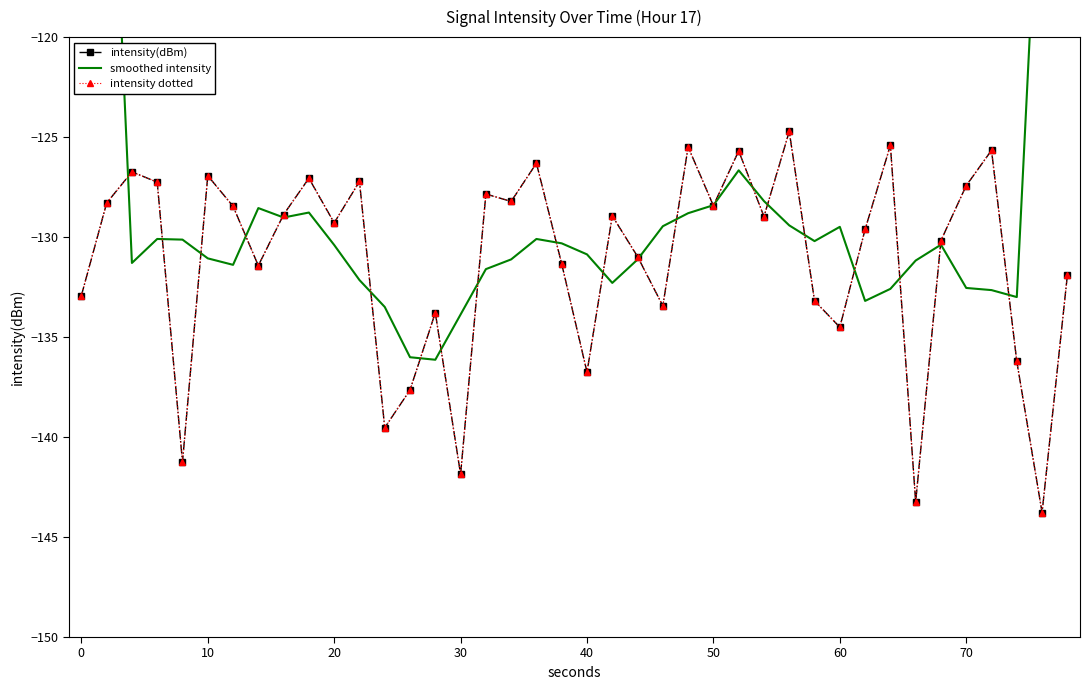

What is the value of the intensity dotted point at the 24th from the left?

-133.4